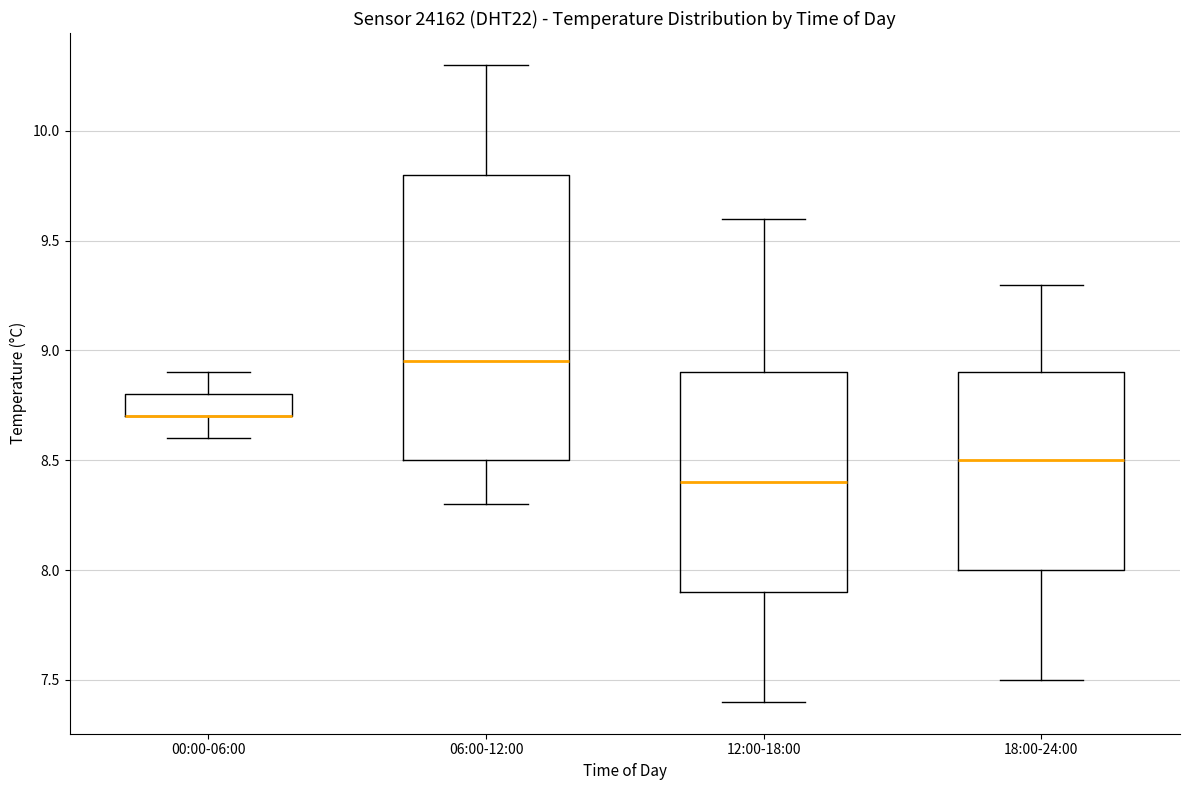

Reading left to right, transcribe this box plot: for each box, give where its median line is, the range the box spans, and where its two whiskers end, as read against the y-axis. The values are not printed on the chart, so give them approximately, as read against the axis.

00:00-06:00: median 8.70 (drawn on the box's lower edge), box 8.70 to 8.80, whiskers 8.60 to 8.90
06:00-12:00: median 8.95, box 8.50 to 9.80, whiskers 8.30 to 10.30
12:00-18:00: median 8.40, box 7.90 to 8.90, whiskers 7.40 to 9.60
18:00-24:00: median 8.50, box 8.00 to 8.90, whiskers 7.50 to 9.30